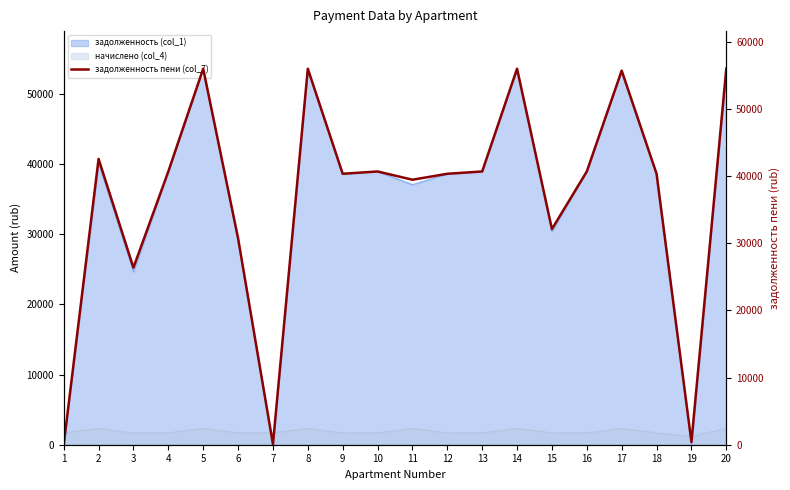

Does the chart have visible grid lines?

No